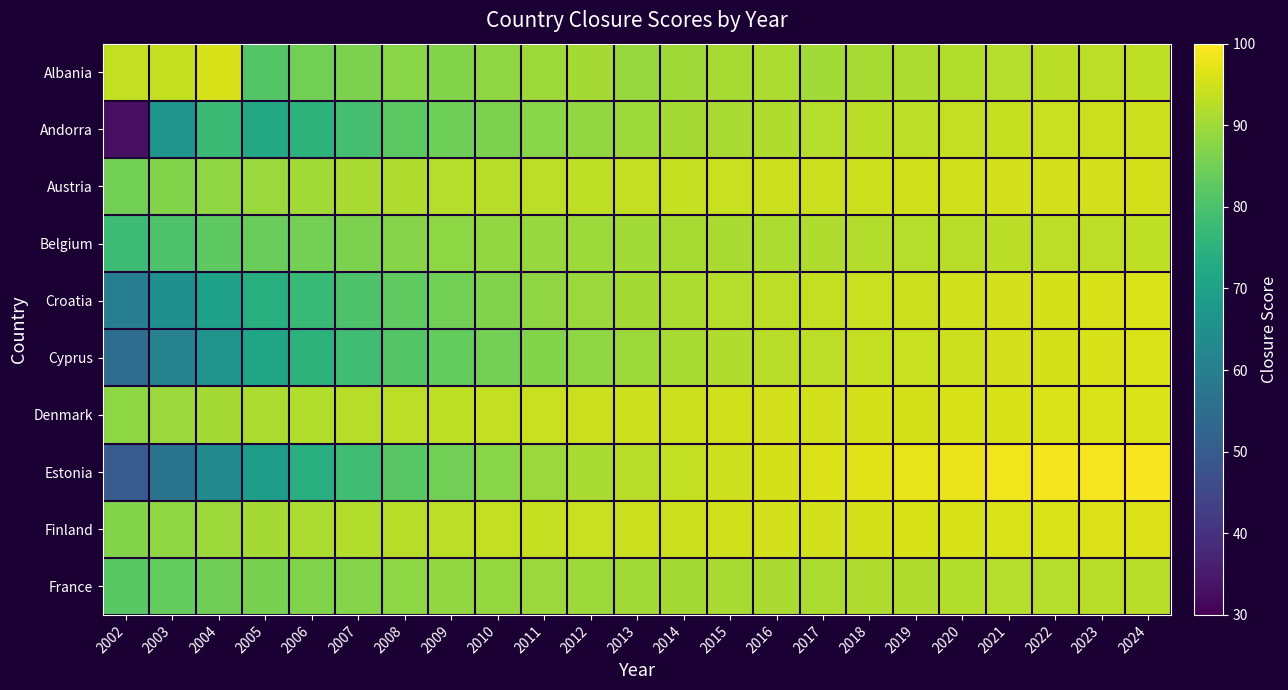

At how many categories does at least one series exceed 96?

8